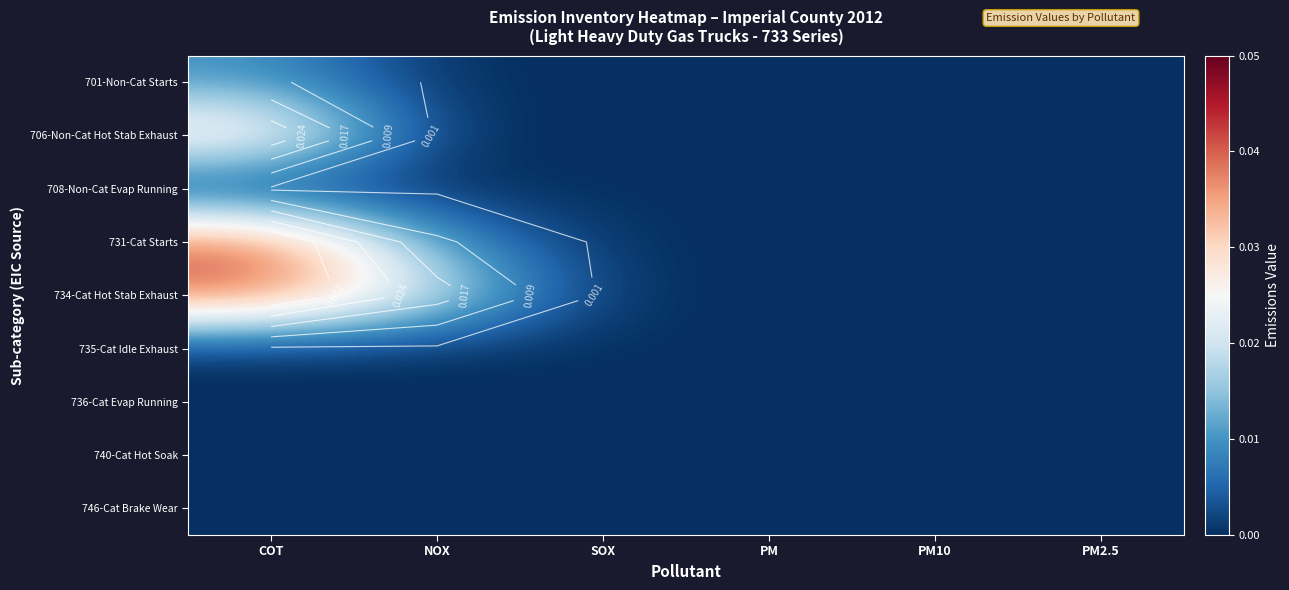

List the series in order of their peak value, lowest first.

708-Non-Cat Evap Running, 735-Cat Idle Exhaust, 736-Cat Evap Running, 740-Cat Hot Soak, 746-Cat Brake Wear, 701-Non-Cat Starts, 706-Non-Cat Hot Stab Exhaust, 731-Cat Starts, 734-Cat Hot Stab Exhaust